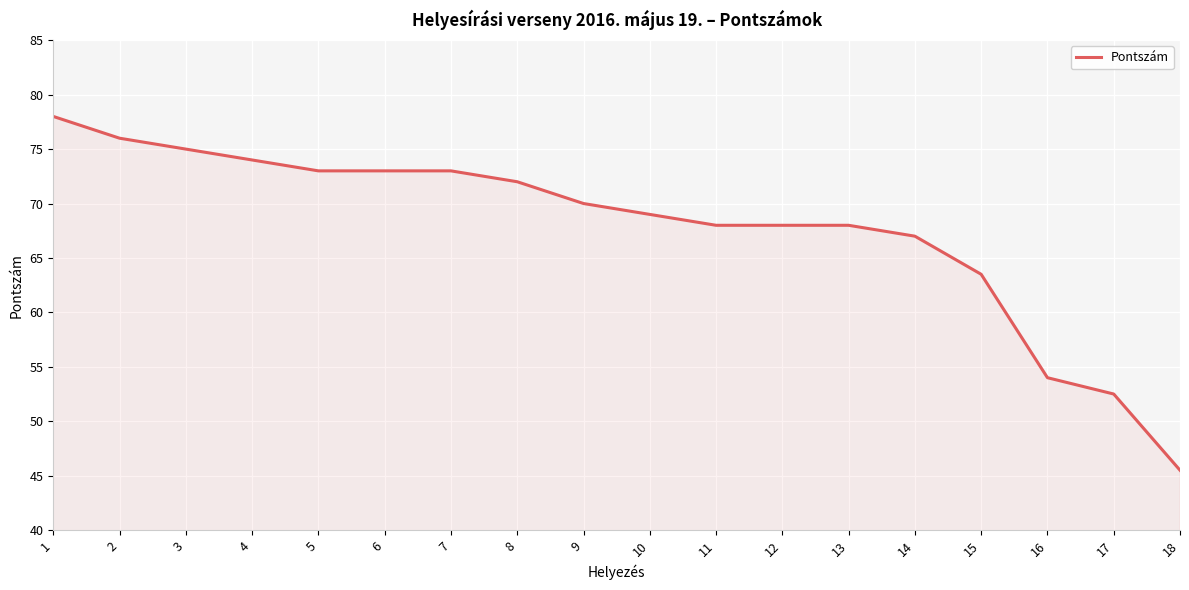

What is the smallest value displayed?

45.5